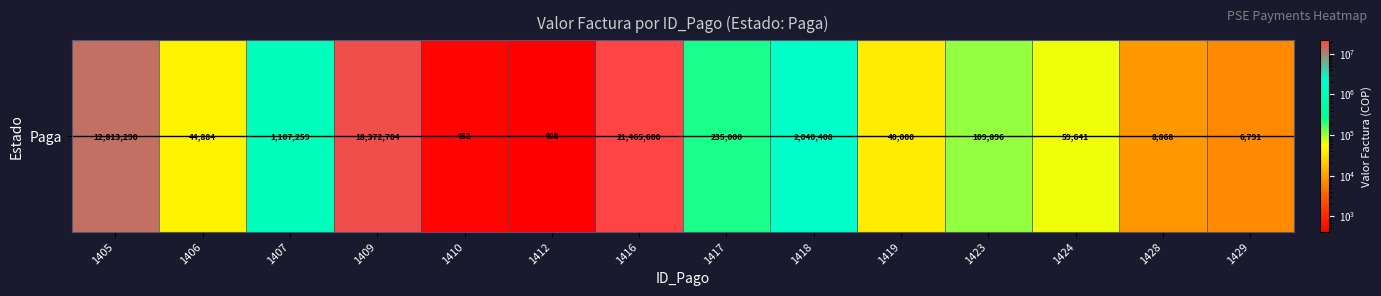

How many data points are above 109896?

6